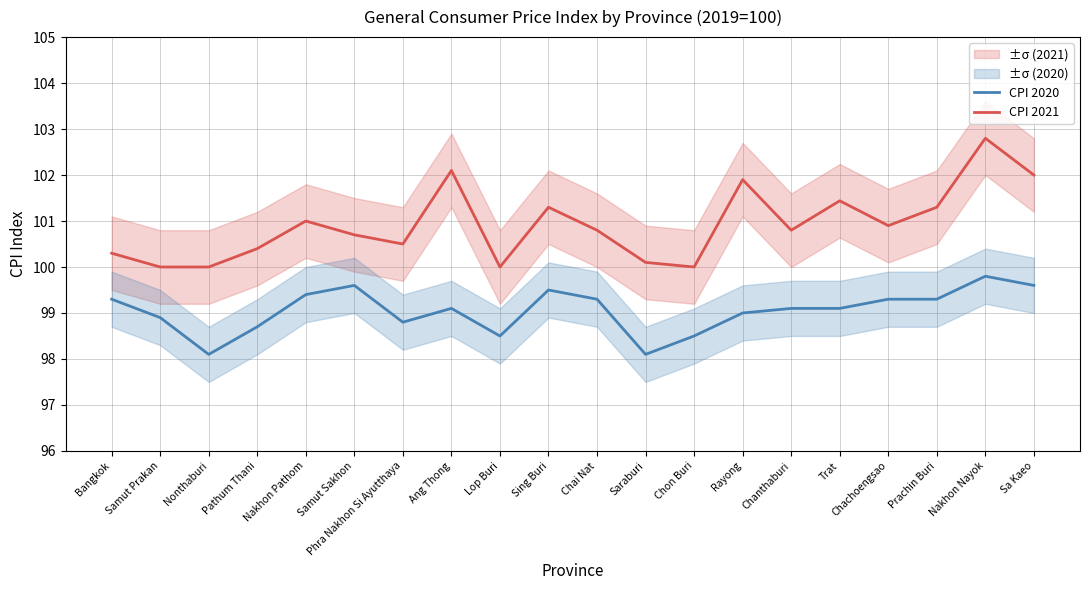

At which category does CPI 2020 reach its first local valley?

Nonthaburi